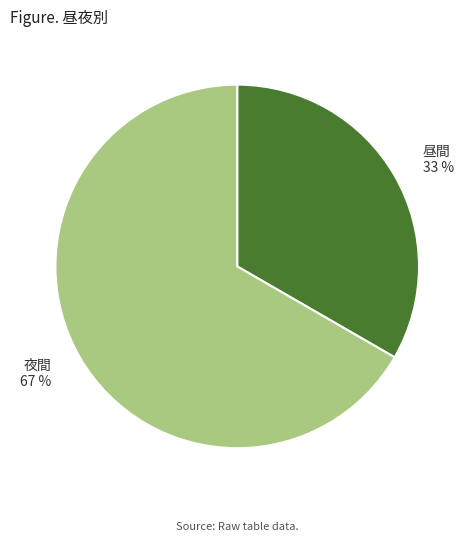

Does 昼間 represent more than half of the total?

No